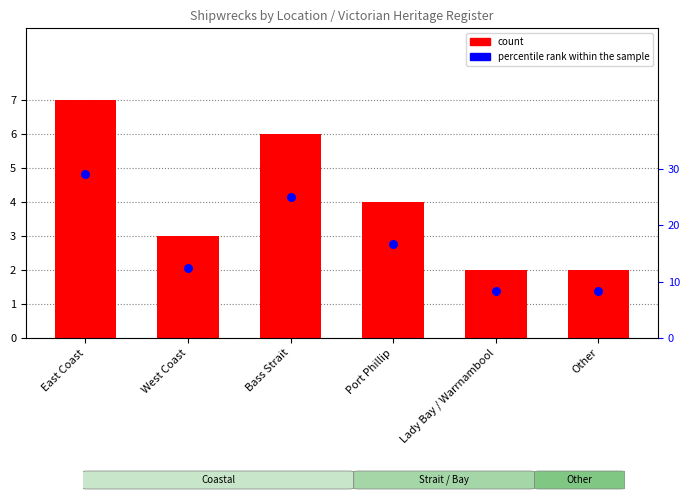

Which series has the widest spread of Y values?

percentile rank within the sample